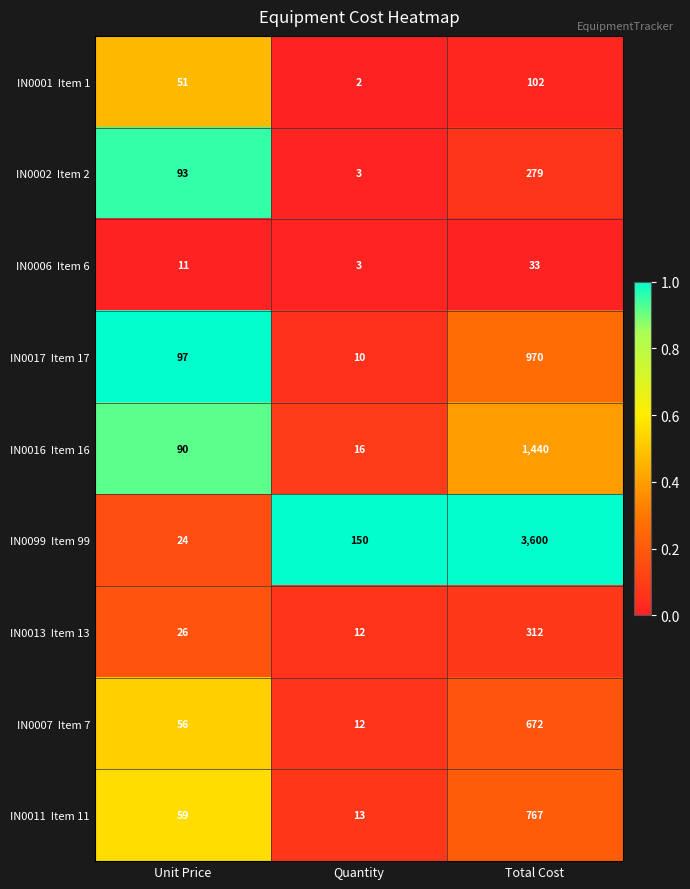

What is the total value across all series at Quantity?

221